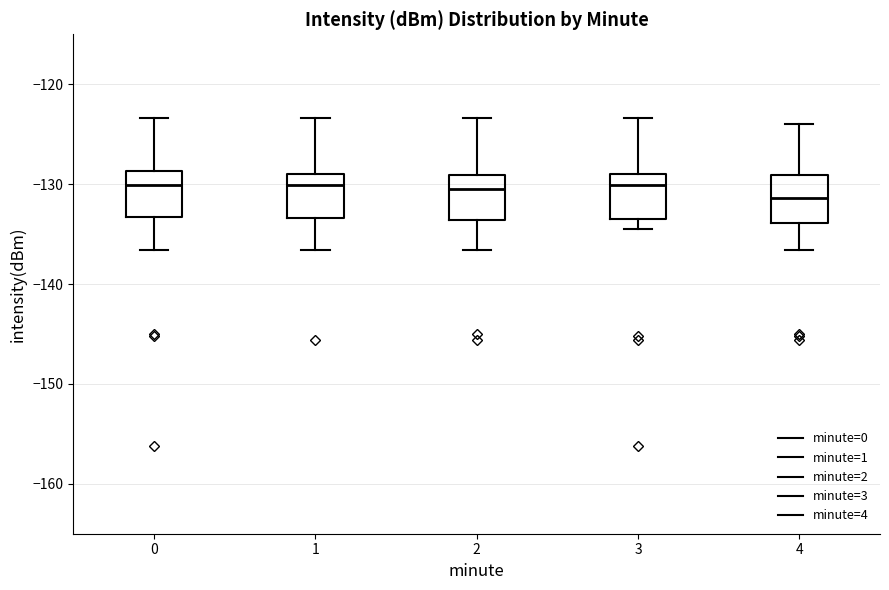

Where does the upper whisker of the box at x = 3 end on the y-axis? The values are not printed on the chart, so give them approximately, as read against the axis.

-123